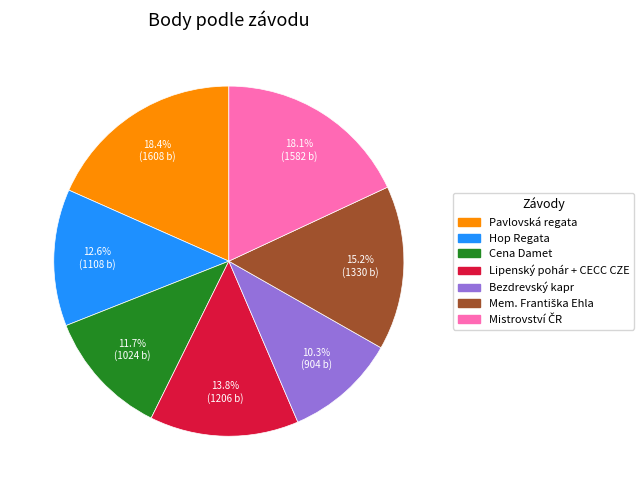

What is the ratio of the value at Lipenský pohár + CECC CZE to the value at Hop Regata?

1.1